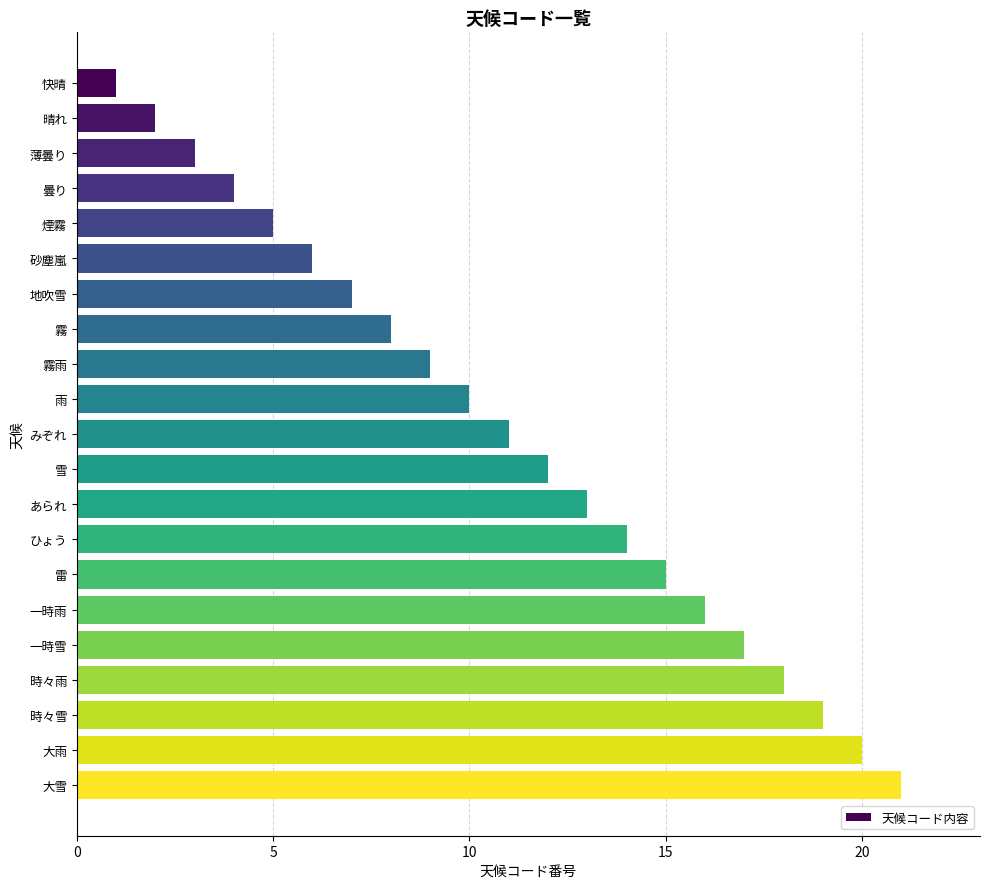

Where is the data nearest to the value 11?

みぞれ